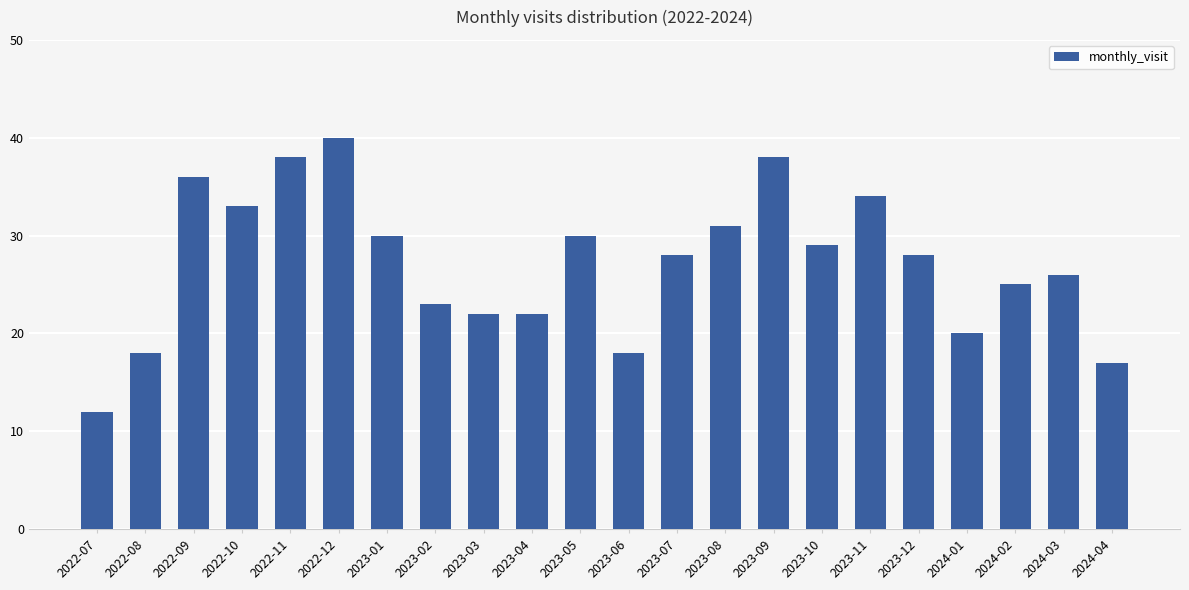

What is the approximate value at 2022-12?

40